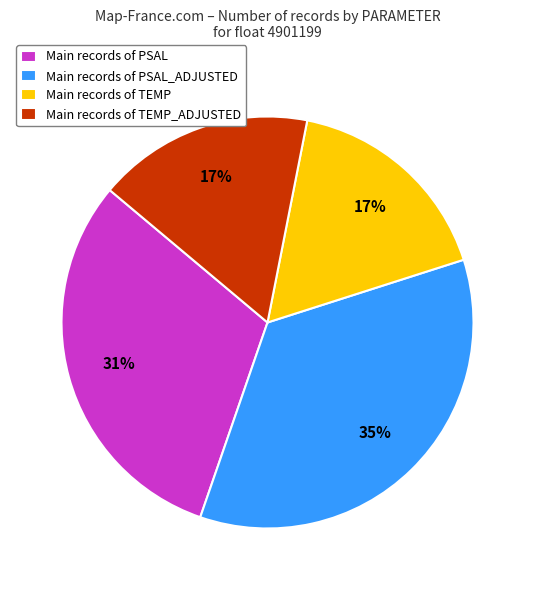

Is the sum of Main records of PSAL and Main records of TEMP greater than half?

No